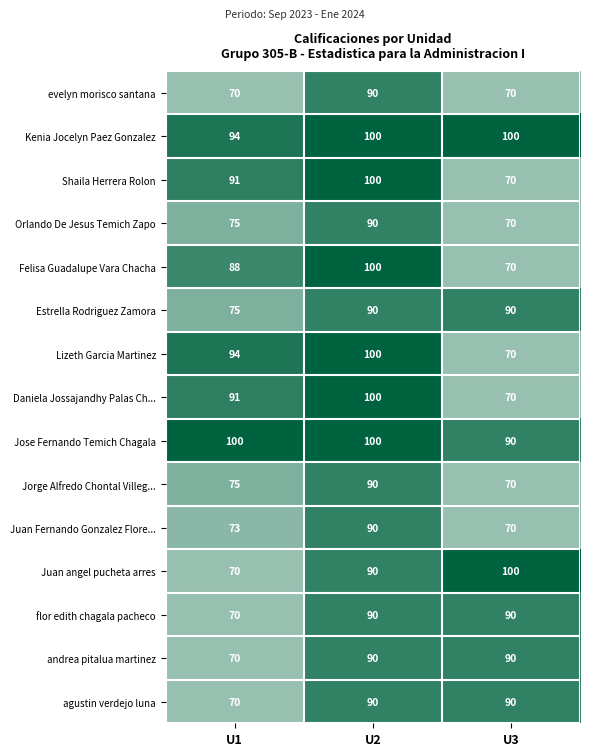

The andrea pitalua martinez series shows 70 at U1. True or false?

True